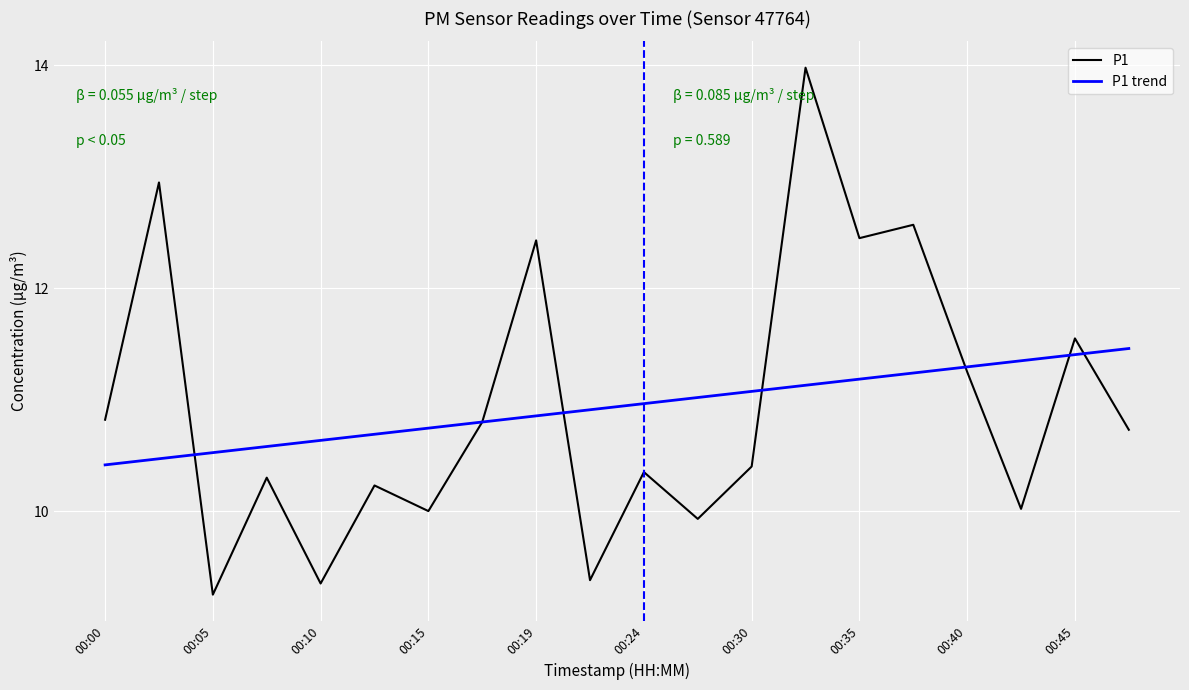

Rank the series by their maximum value, from lowest to highest.

P1 trend, P1